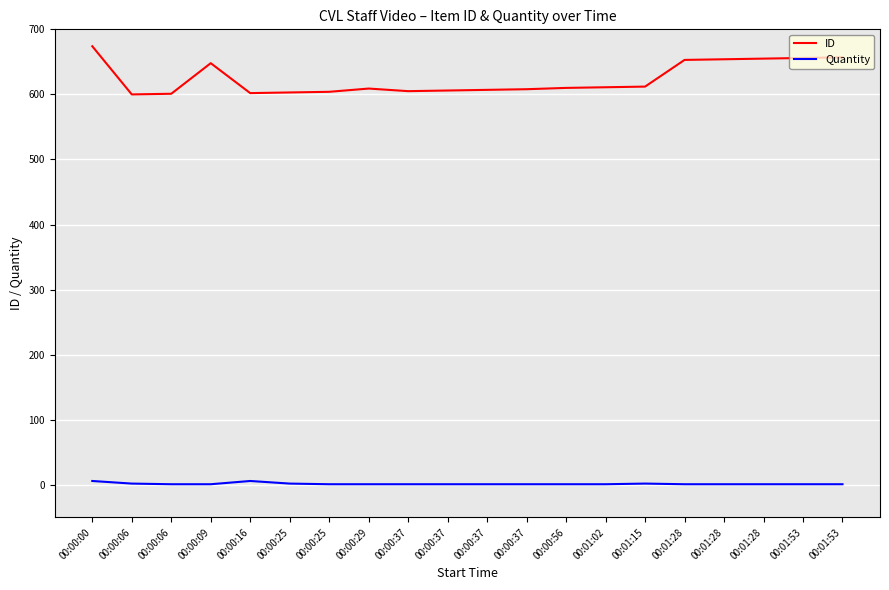

How many lines are shown in the chart?

2